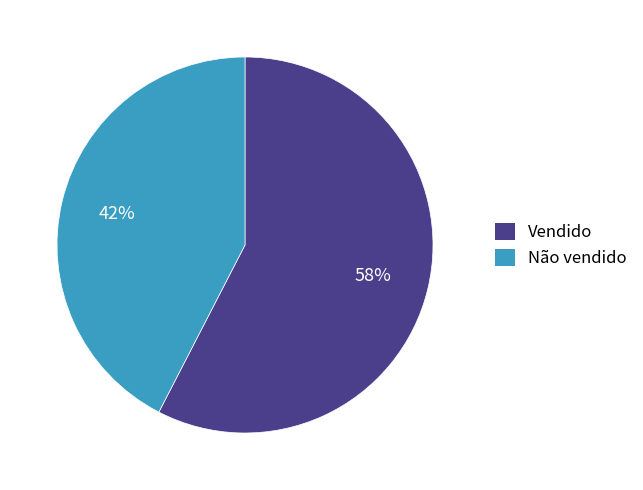

Does Não vendido represent more than half of the total?

No